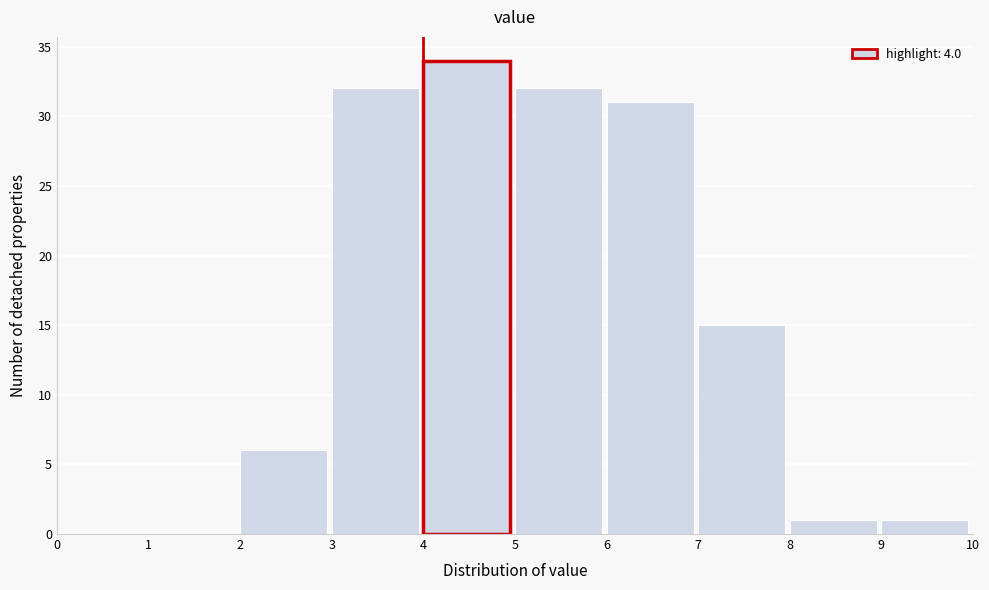

Reading left to right, transcribe this chart: for each bar, give the range it covers on the x-axis and its height. The values are not printed on the chart, so give them approximately, as read against the axis.

0 to 1: 0
1 to 2: 0
2 to 3: 6
3 to 4: 32
4 to 5: 34
5 to 6: 32
6 to 7: 31
7 to 8: 15
8 to 9: 1
9 to 10: 1